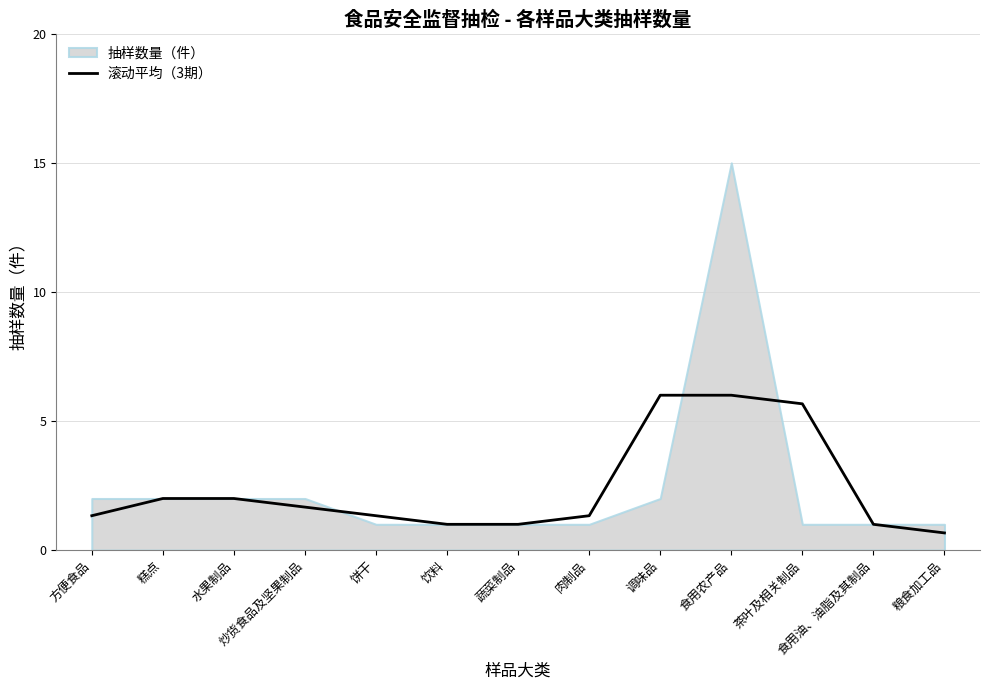

True or false: 滚动平均（3期） has a value of 1.3 at 方便食品.

True